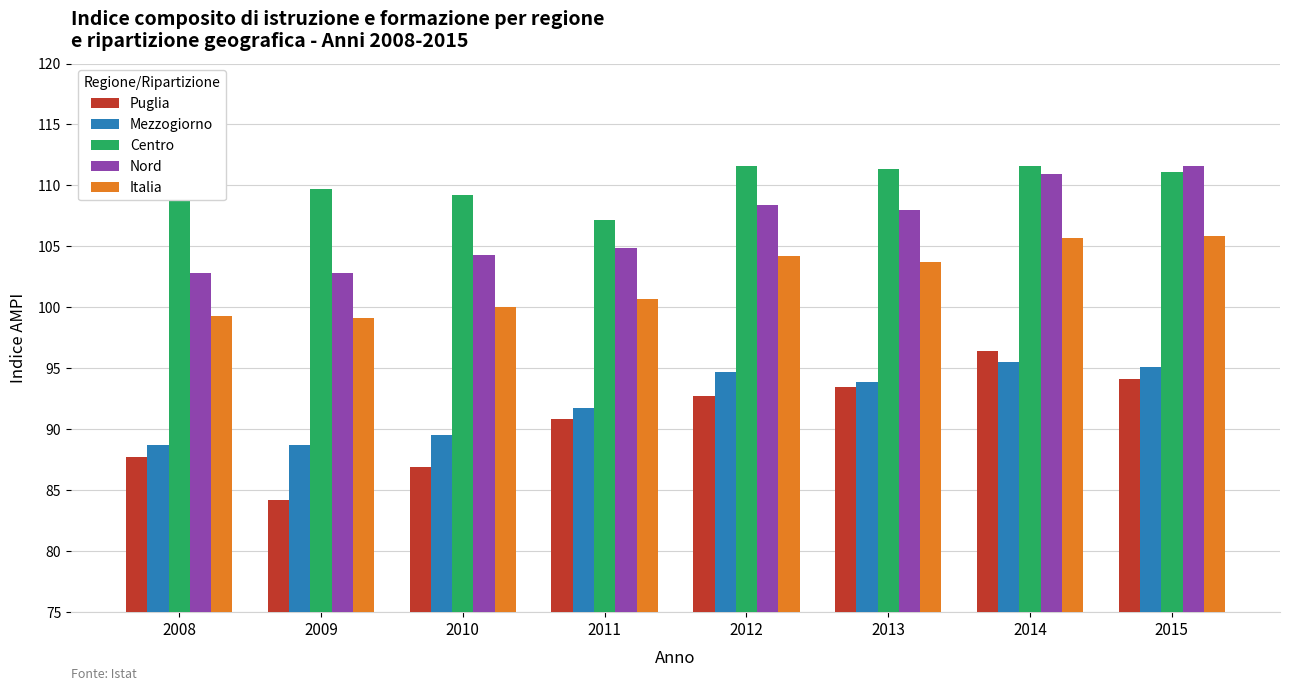

What is the difference between the highest and lowest values at 2011?

16.4